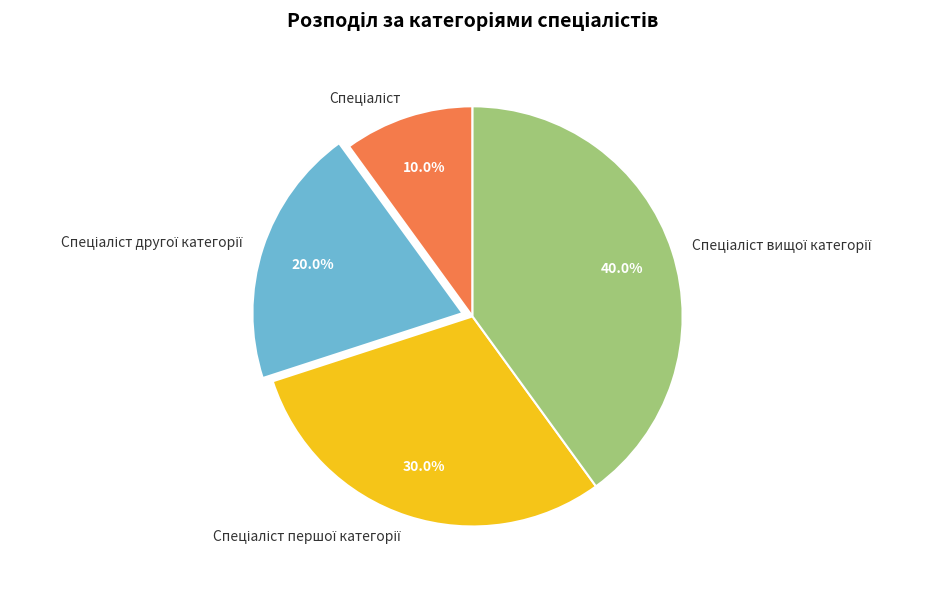

Is there any slice that represents more than half of the pie?

No